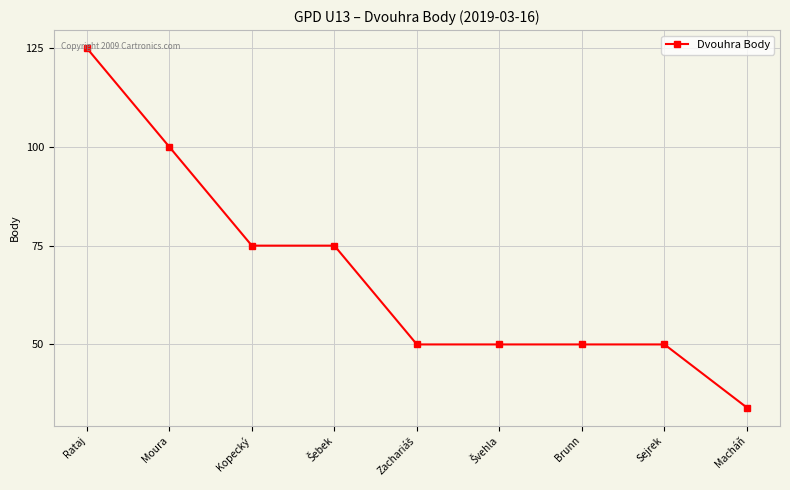

Count the values in the range 50 to 75.

6